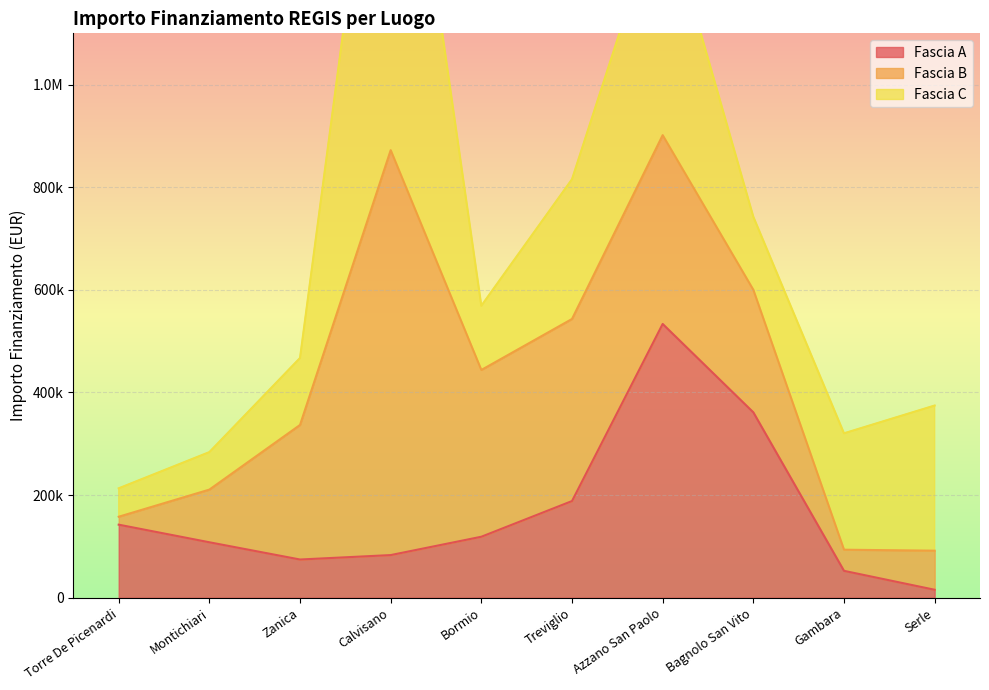

Read the Fascia A value at Montichiari.

108000.0